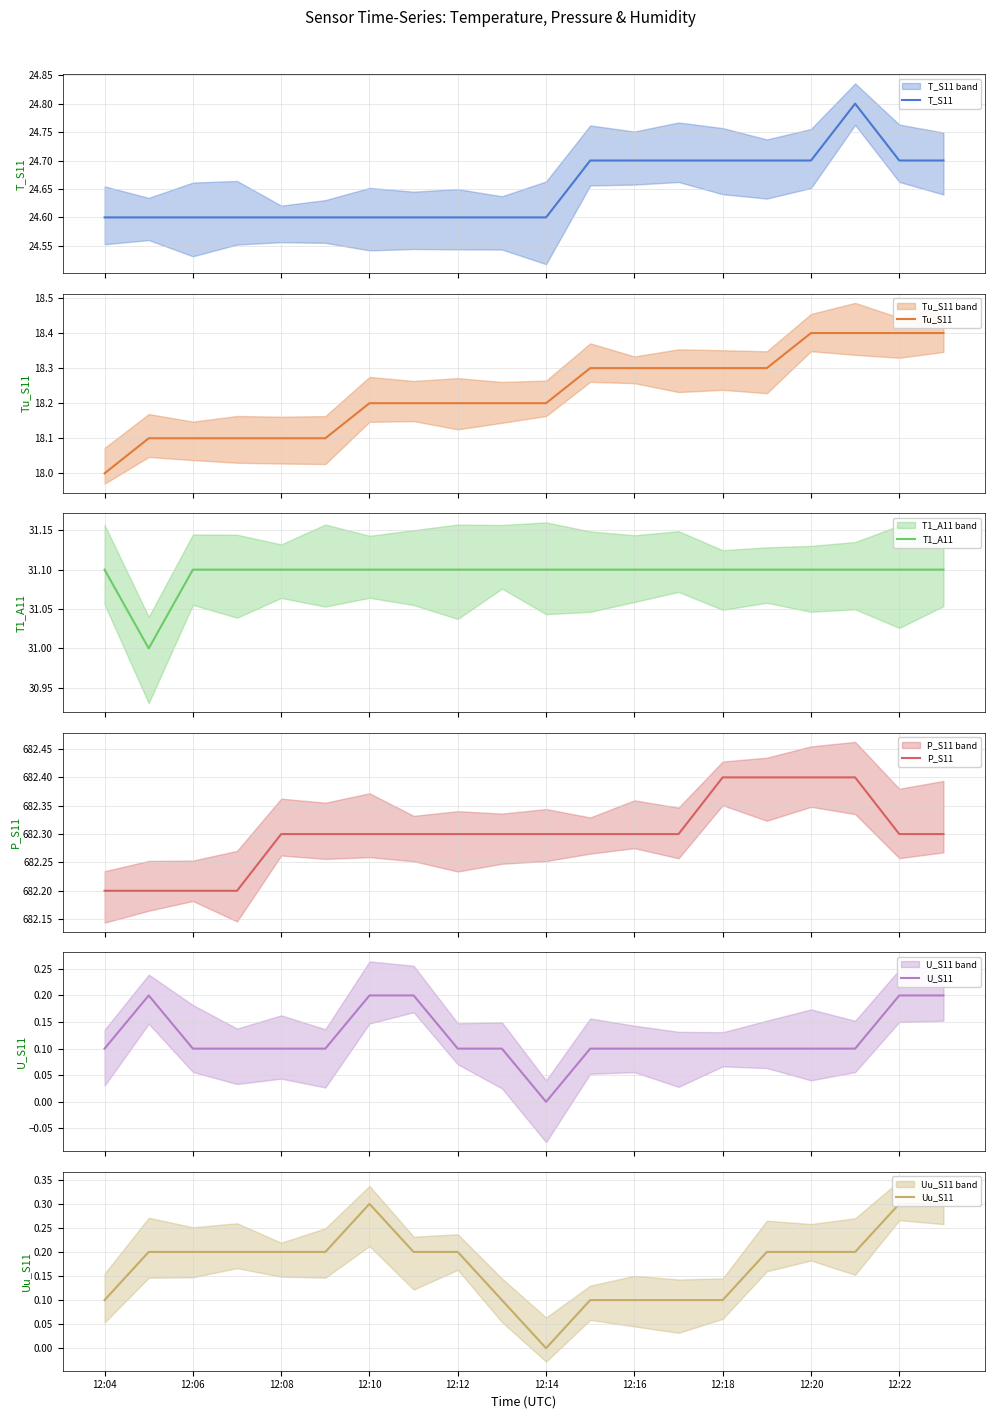

At how many categories does at least one series exceed 643?

20